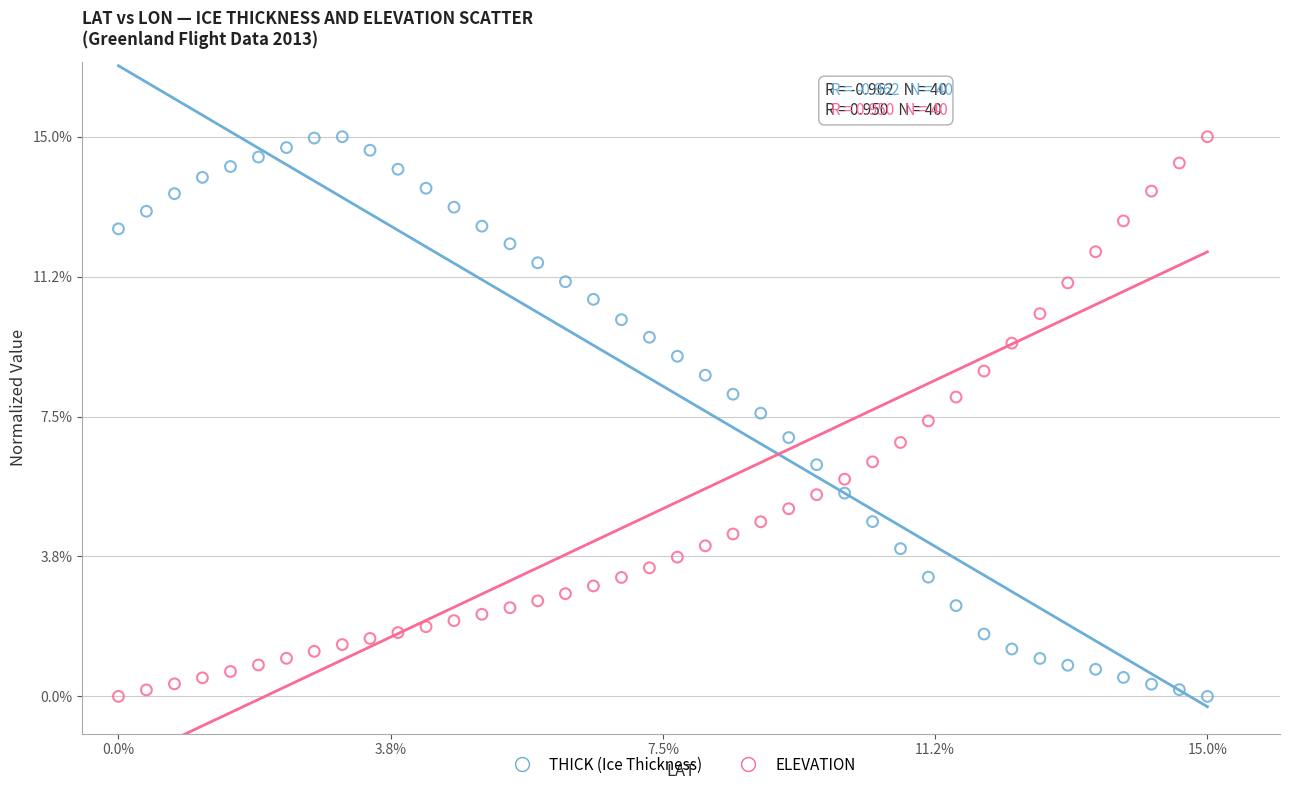

Across all data points, what is the range of X values (max minus min)?

15.0